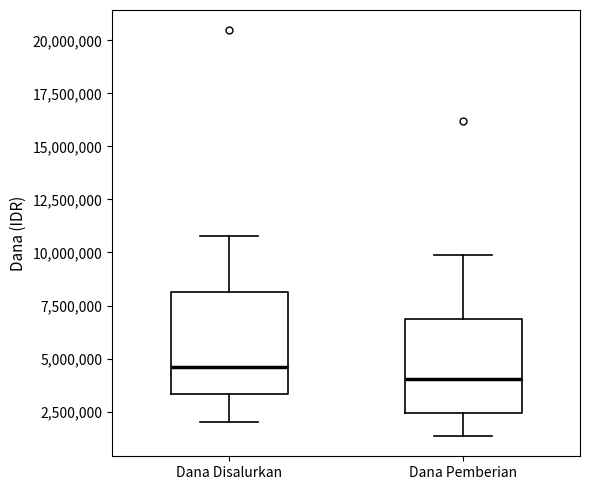

Where does the lower whisker of the box for Dana Pemberian end on the y-axis? The values are not printed on the chart, so give them approximately, as read against the axis.

1500000